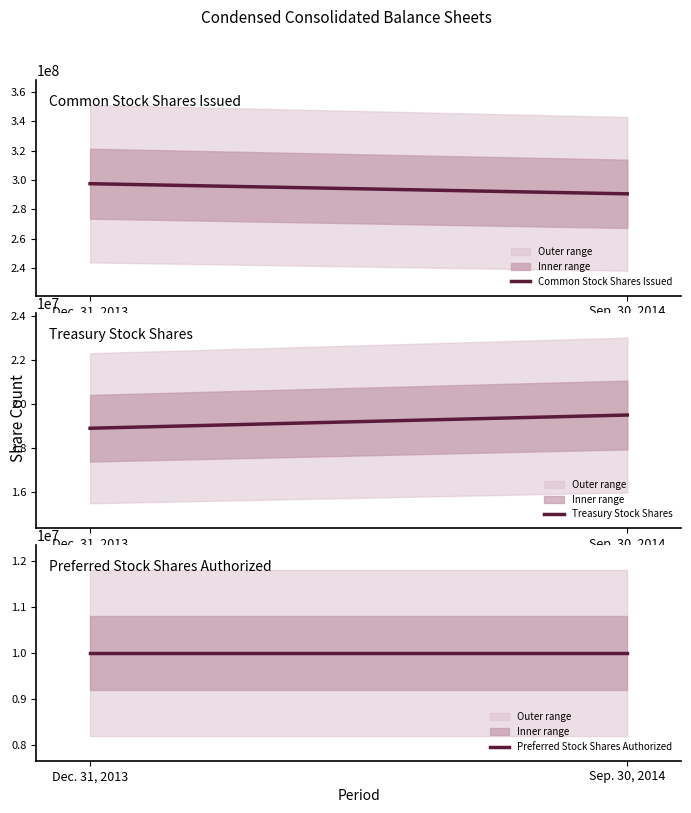

What position from the right is Sep. 30, 2014?

1